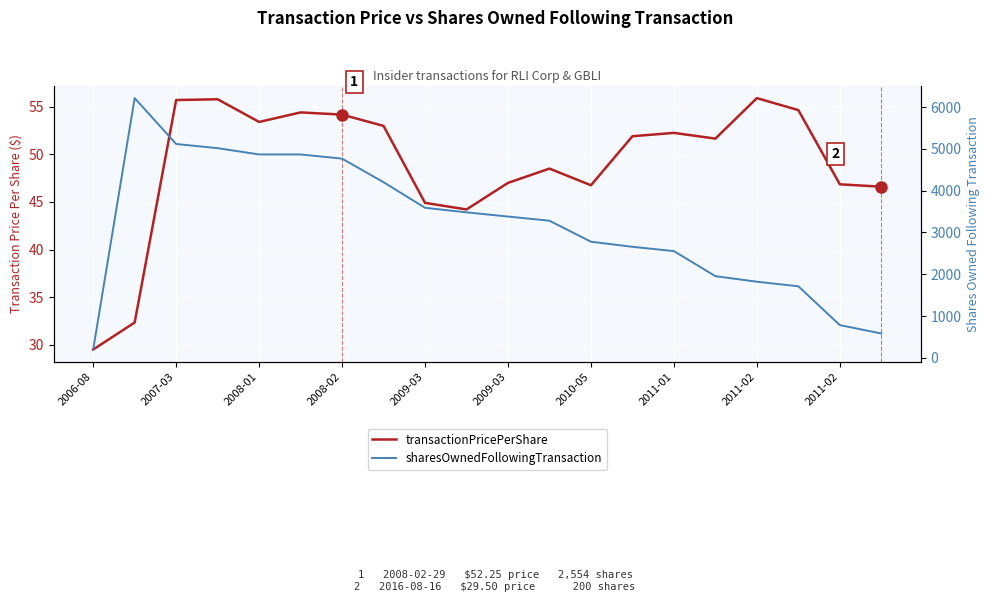

True or false: sharesOwnedFollowingTransaction and transactionPricePerShare intersect in this chart.

False